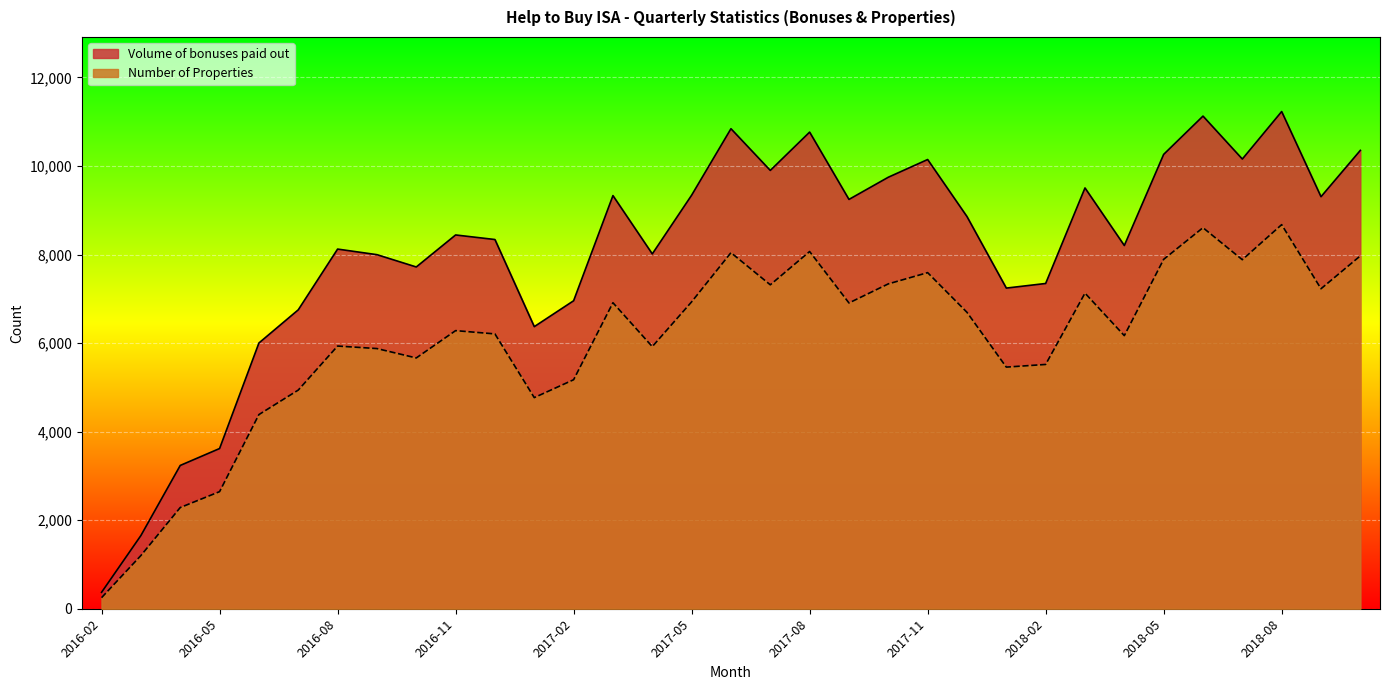

True or false: Number of Properties has more than 2 points higher than both neighbors.

True